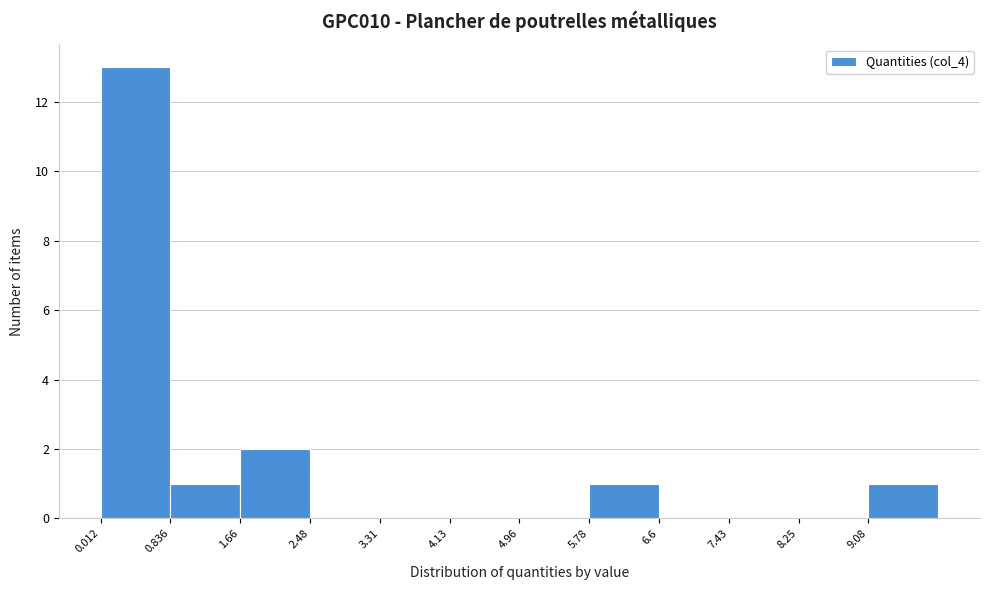

Reading left to right, list every bar in this chart as the range it spans on the x-axis followed by its height. Neither the bar edges nor the heights are printed on the chart, so give them approximately, as read against the axes.

0.0 to 0.8: 13
0.8 to 1.7: 1
1.7 to 2.5: 2
2.5 to 3.3: 0
3.3 to 4.1: 0
4.1 to 5.0: 0
5.0 to 5.8: 0
5.8 to 6.6: 1
6.6 to 7.4: 0
7.4 to 8.3: 0
8.3 to 9.1: 0
9.1 to 9.9: 1